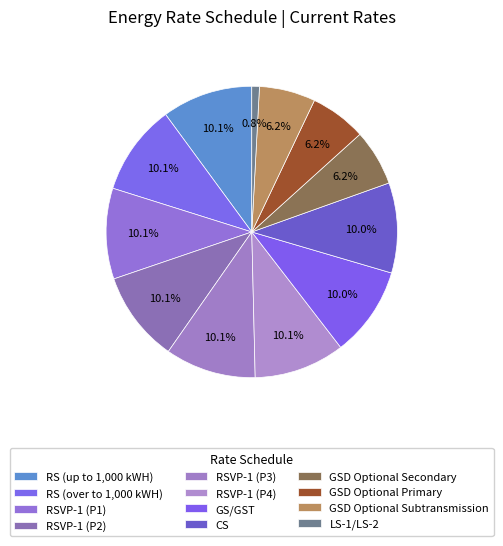

The LS-1/LS-2 slice represents 11% of the pie. True or false?

False